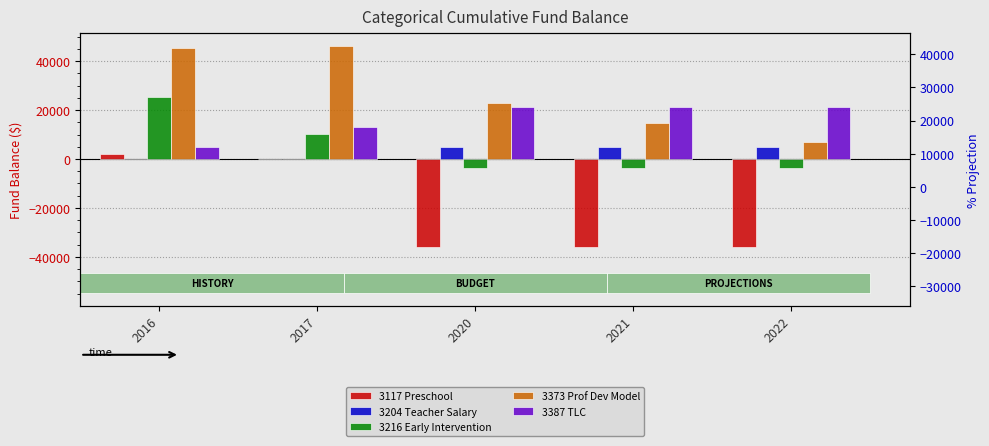

What is the sum of all 3387 TLC values?

81199.0